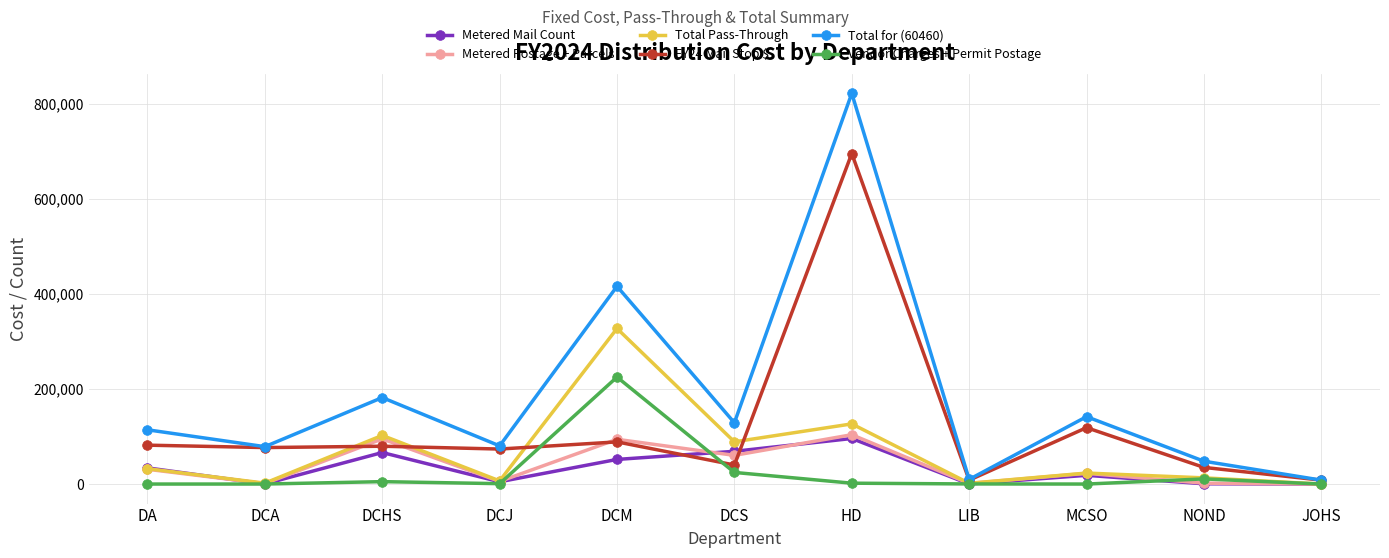

What is the greatest value displayed?

822636.8